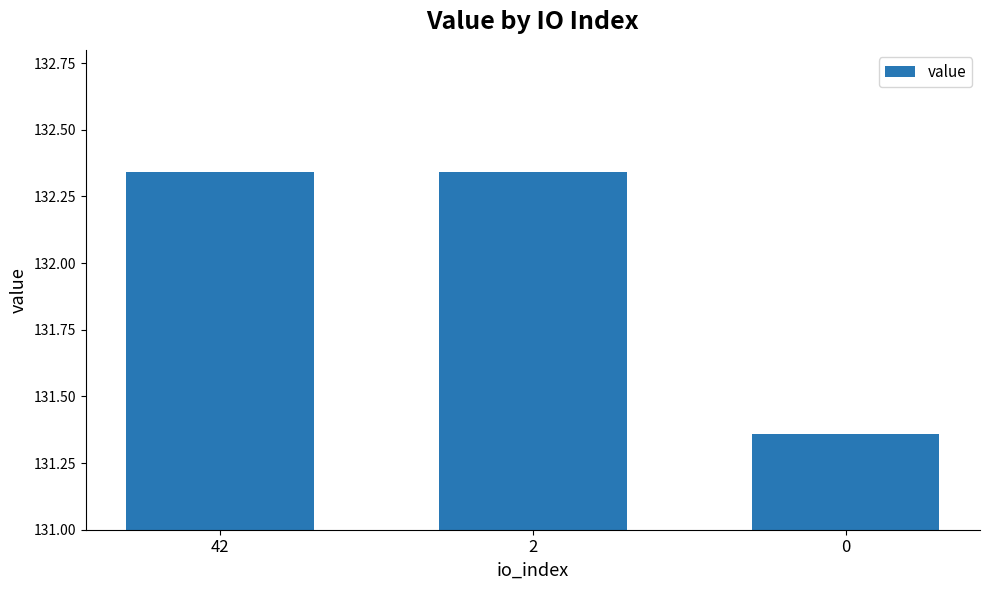

What is the difference between the values at 0 and 42?

1.0